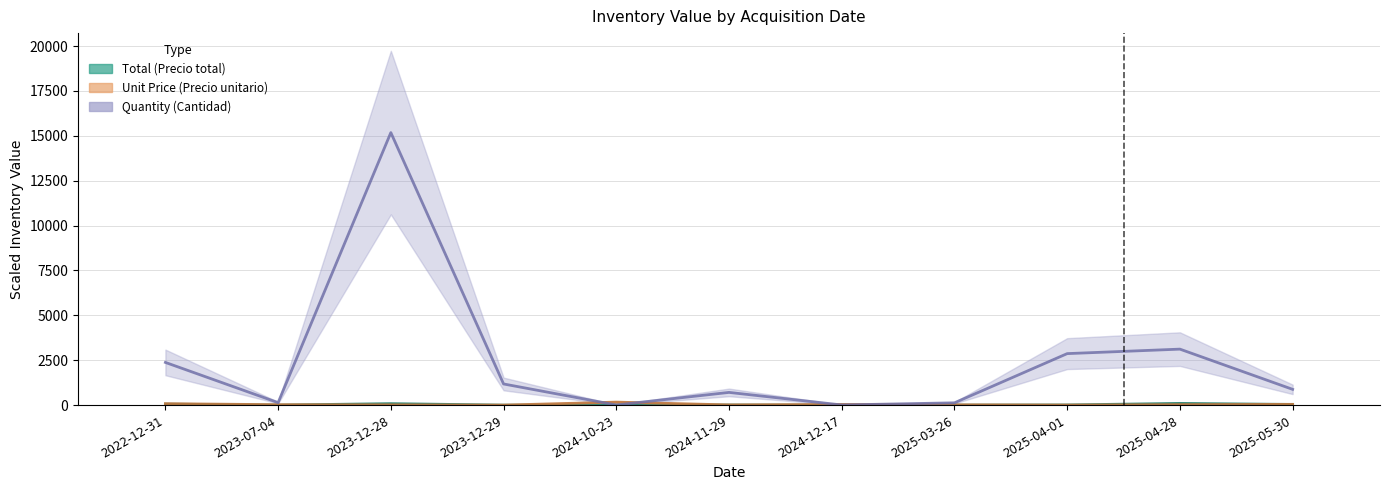

What is the value of the Quantity (Cantidad) bar at the 6th from the left?

710.0